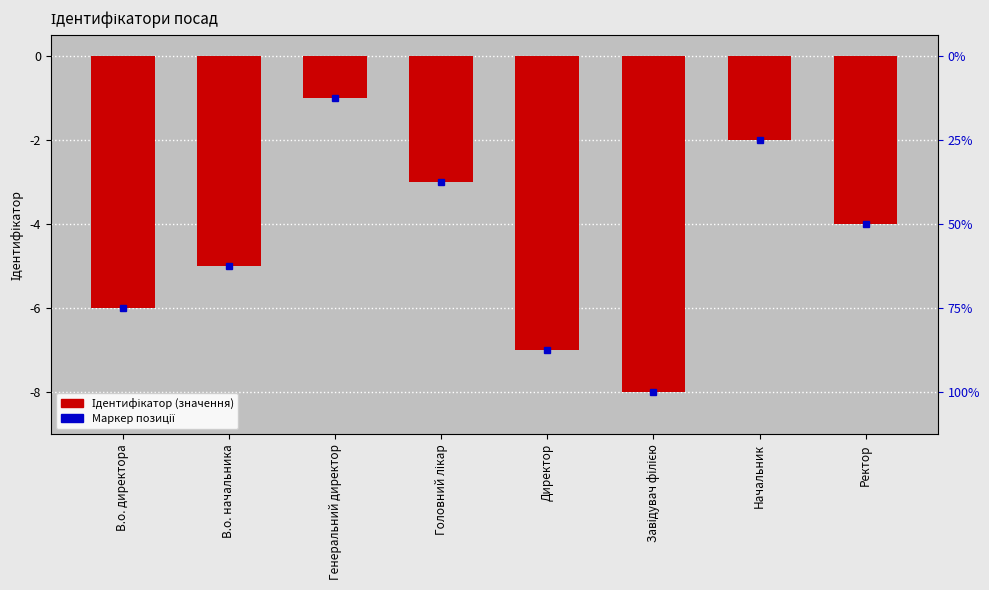

Between В.о. начальника and В.о. директора, which is larger?

В.о. начальника